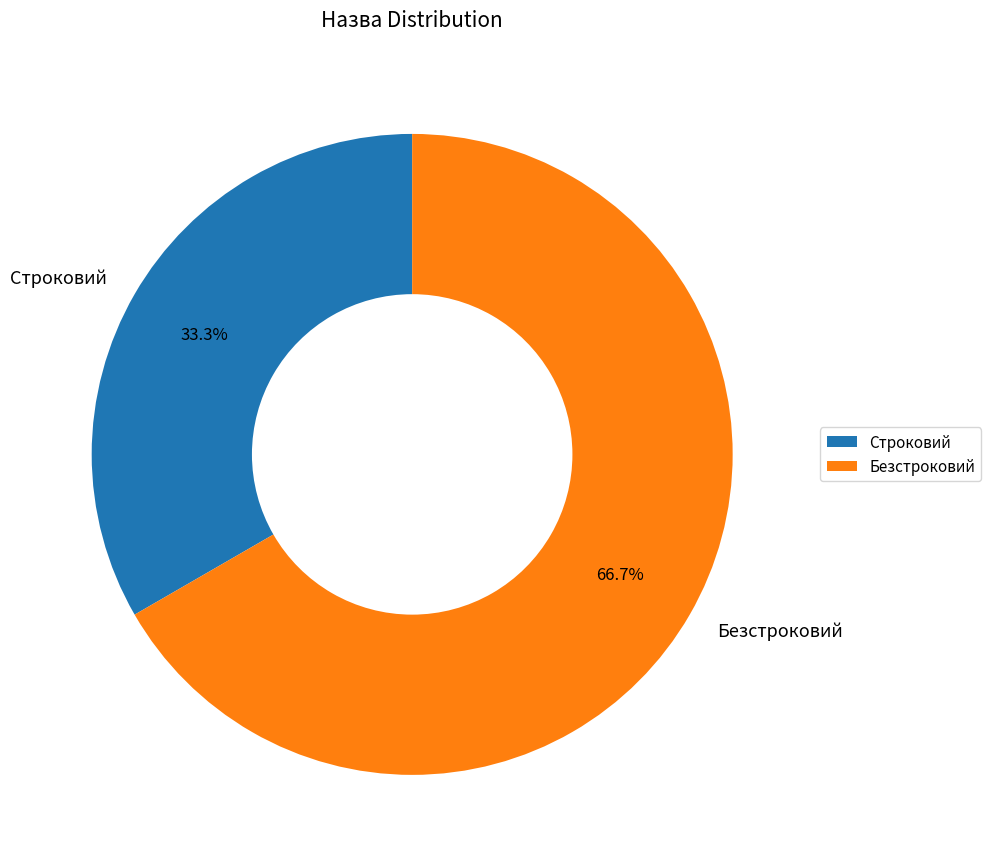

What percentage is the Безстроковий slice, to the nearest percent?

67%